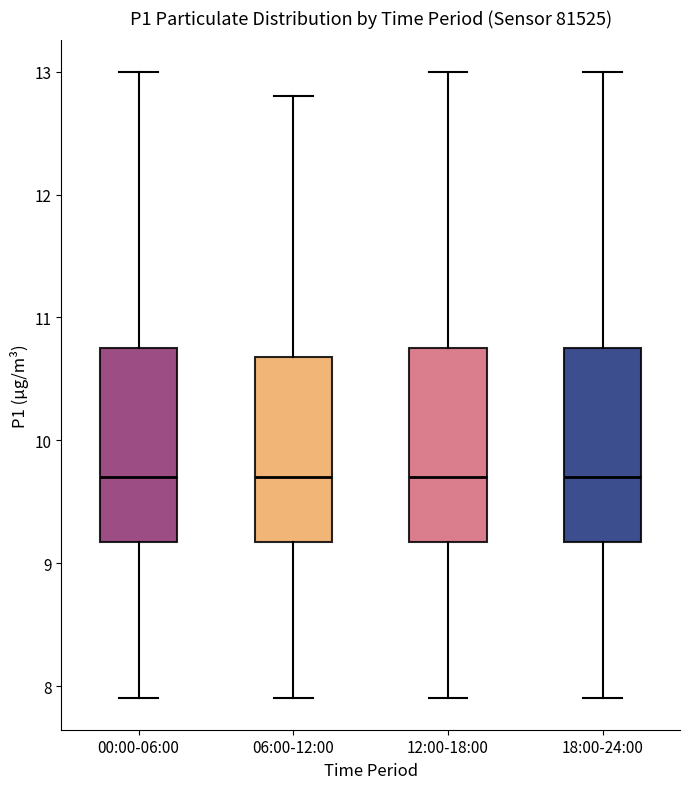

Reading left to right, transcribe this box plot: for each box, give where its median line is, the range the box spans, and where its two whiskers end, as read against the y-axis. The values are not printed on the chart, so give them approximately, as read against the axis.

00:00-06:00: median 9.7, box 9.2 to 10.8, whiskers 7.9 to 13.0
06:00-12:00: median 9.7, box 9.2 to 10.7, whiskers 7.9 to 12.8
12:00-18:00: median 9.7, box 9.2 to 10.8, whiskers 7.9 to 13.0
18:00-24:00: median 9.7, box 9.2 to 10.8, whiskers 7.9 to 13.0